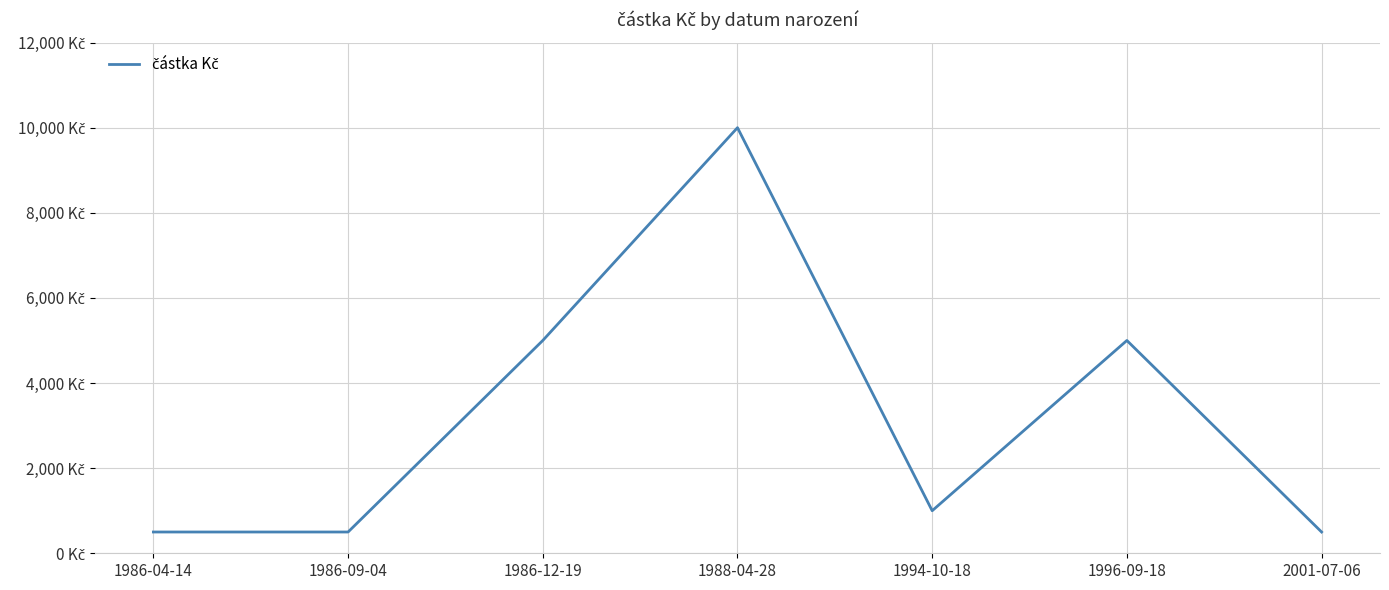

Is this an area chart (filled region under the line)?

No